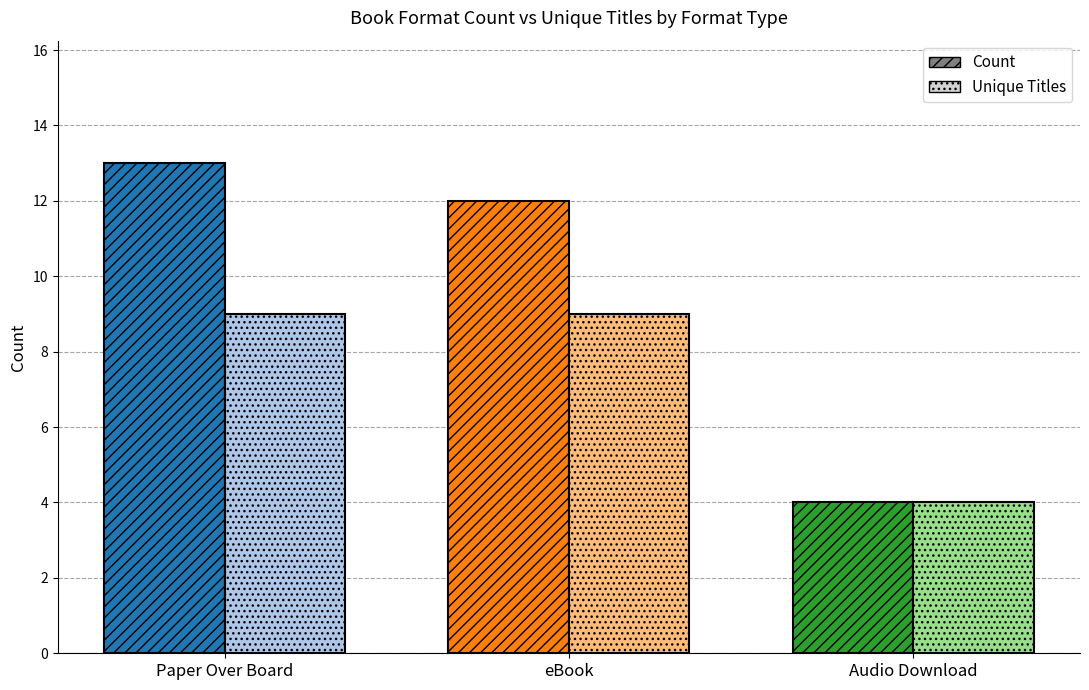

True or false: Unique Titles has a value of 7 at Audio Download.

False